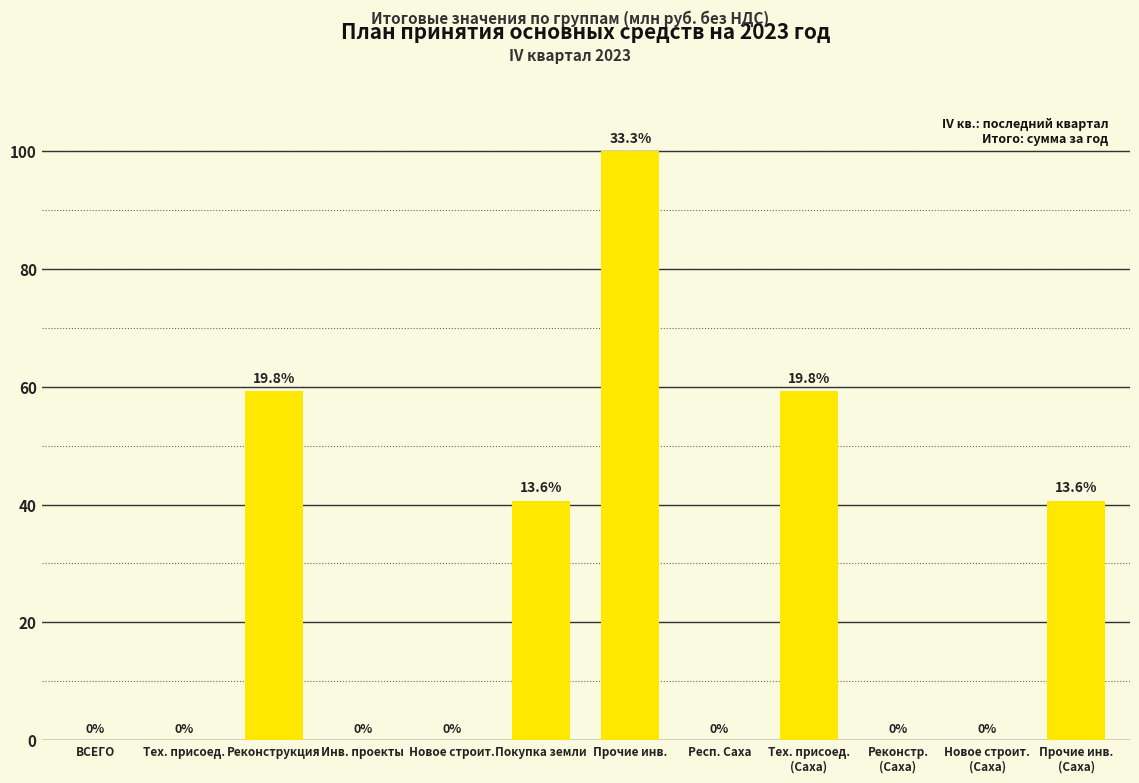

At which category does the chart reach its peak across all series?

Прочие инв.